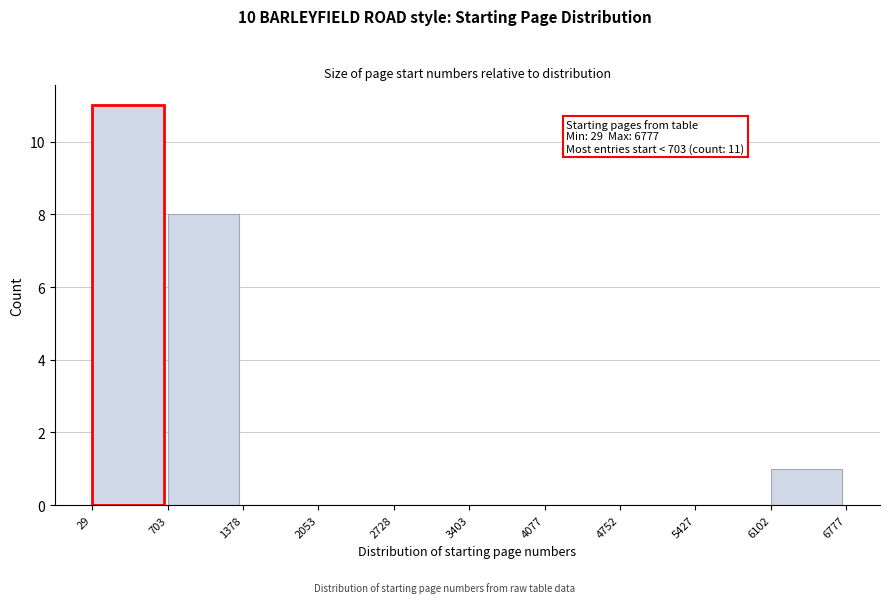

Which range on the x-axis has the tallest bar?

29 to 703